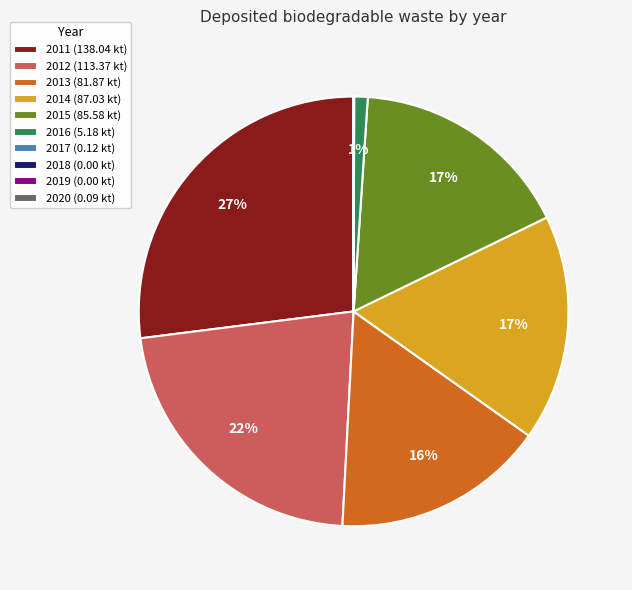

Does 2014 account for over 50% of the chart?

No